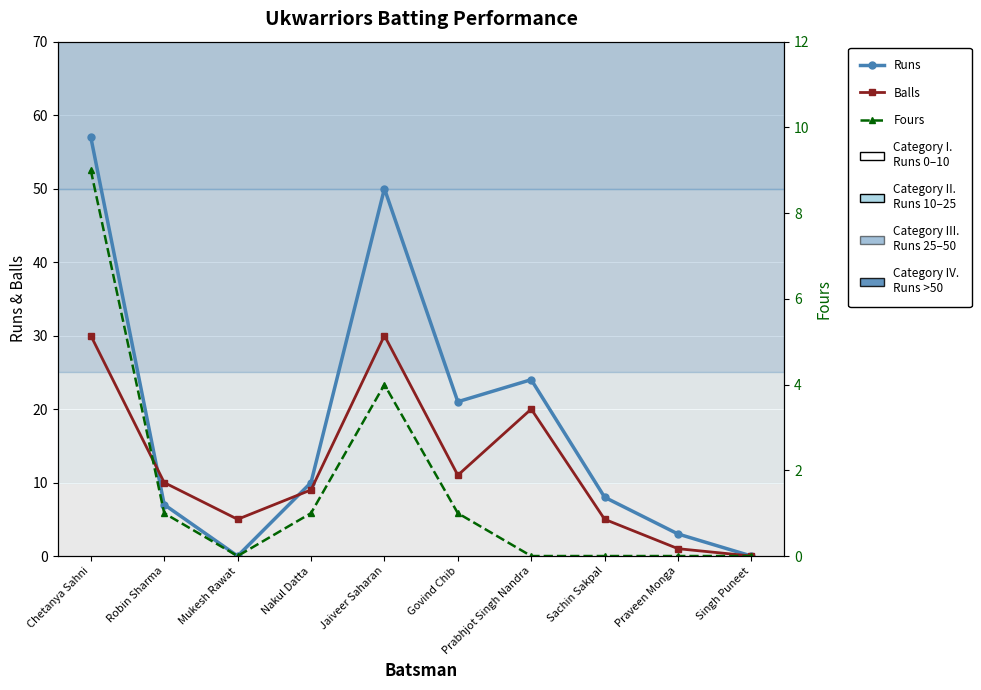

Does the chart display data point markers on the line(s)?

Yes